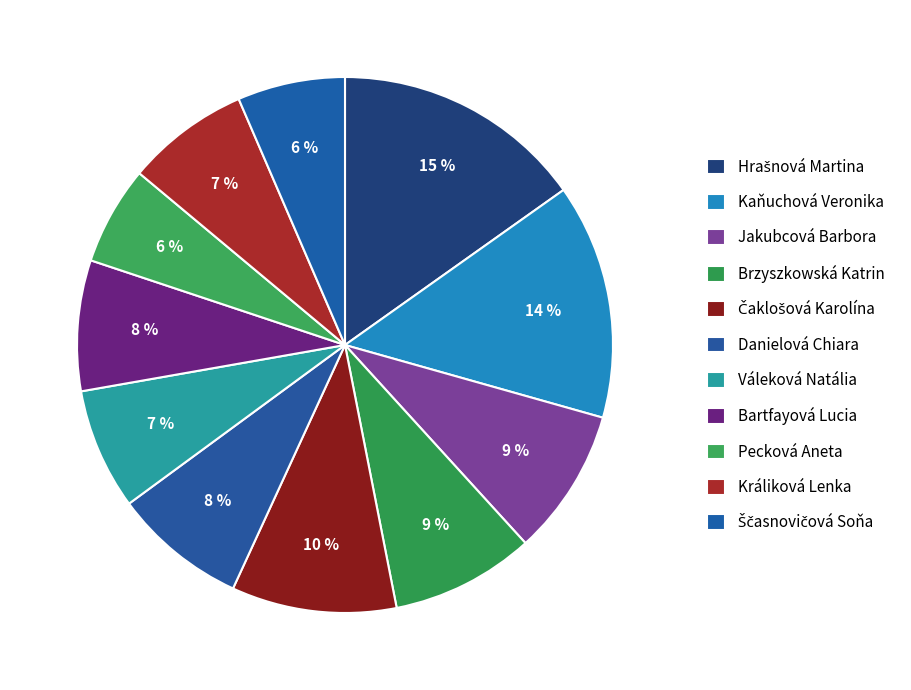

How many slices are in this pie chart?

11